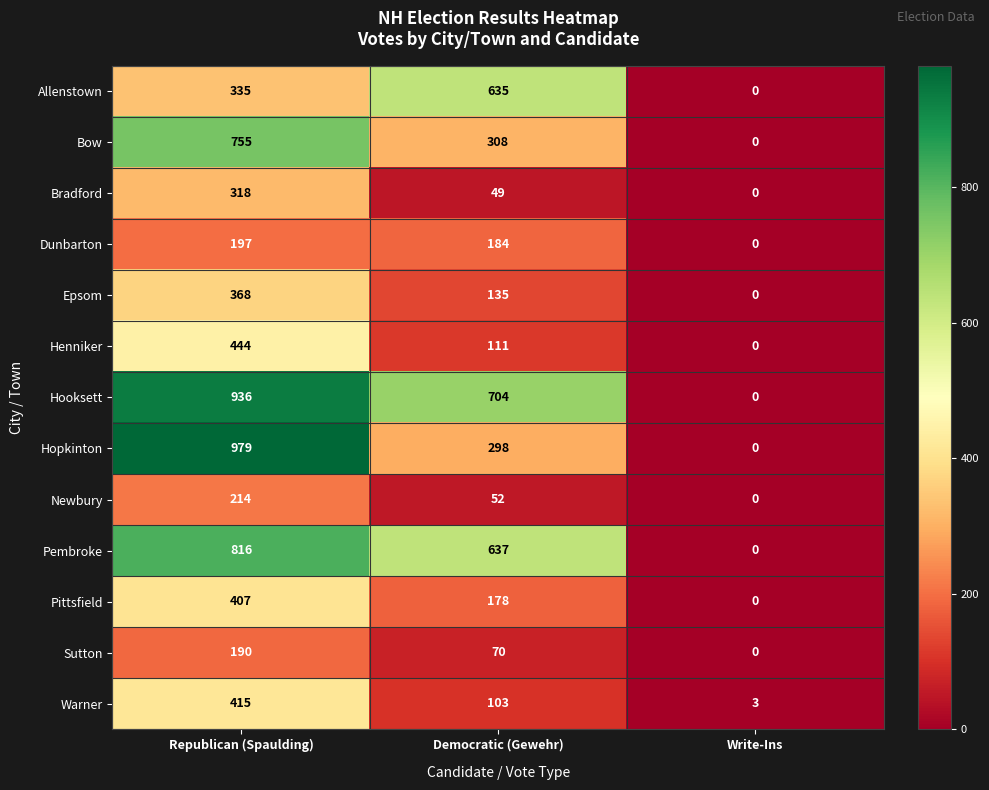

Which series has the largest range (max minus min)?

Hopkinton